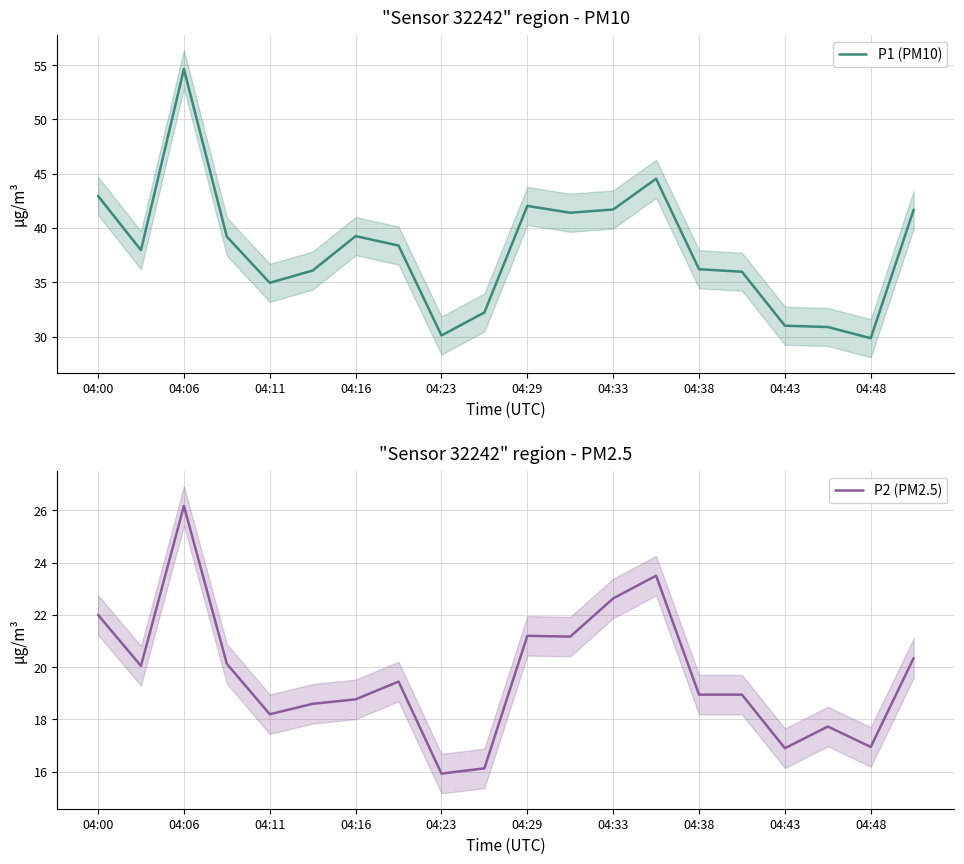

List the series in order of their overall mean, highest first.

P1 (PM10), P2 (PM2.5)